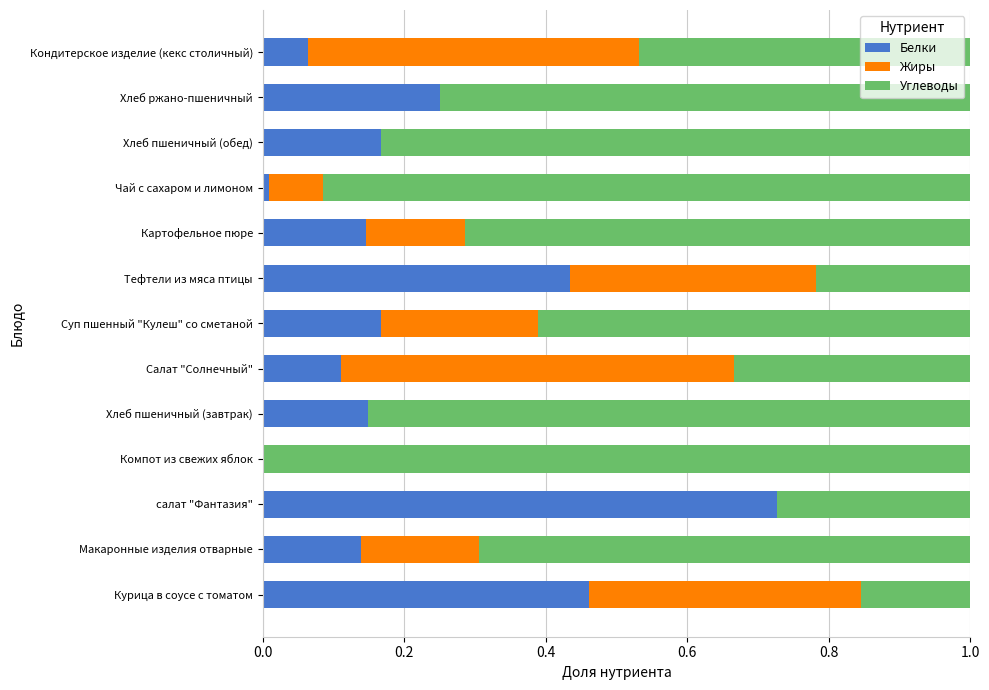

What is the total value across all series at Хлеб ржано-пшеничный?

1.0